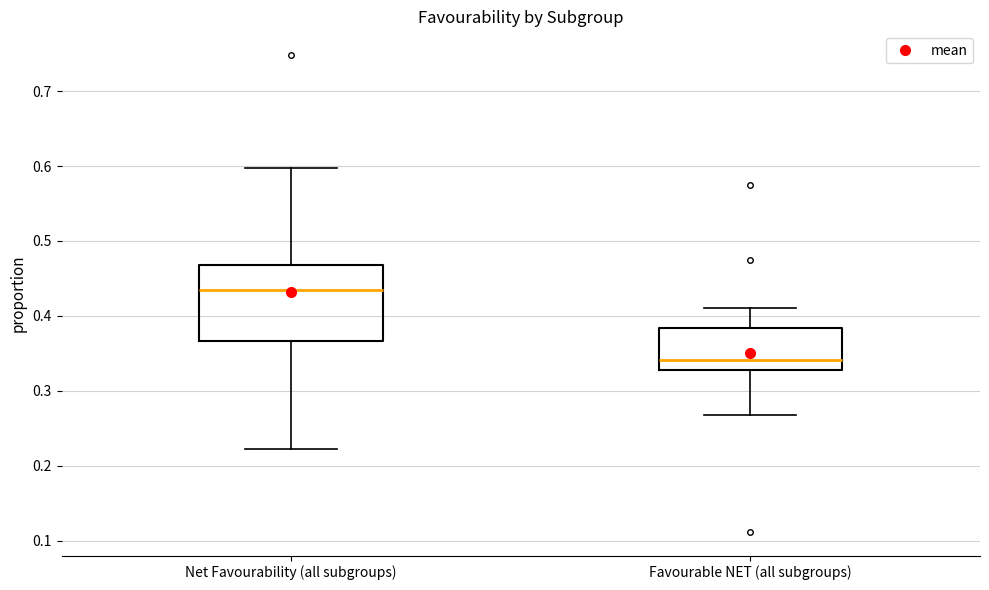

Reading left to right, read every box against the y-axis: the position of its median line, the range the box covers, and the ends of its whiskers. The values are not printed on the chart, so give them approximately, as read against the axis.

Net Favourability (all subgroups): median 0.43, box 0.37 to 0.47, whiskers 0.22 to 0.60
Favourable NET (all subgroups): median 0.34, box 0.33 to 0.38, whiskers 0.27 to 0.41